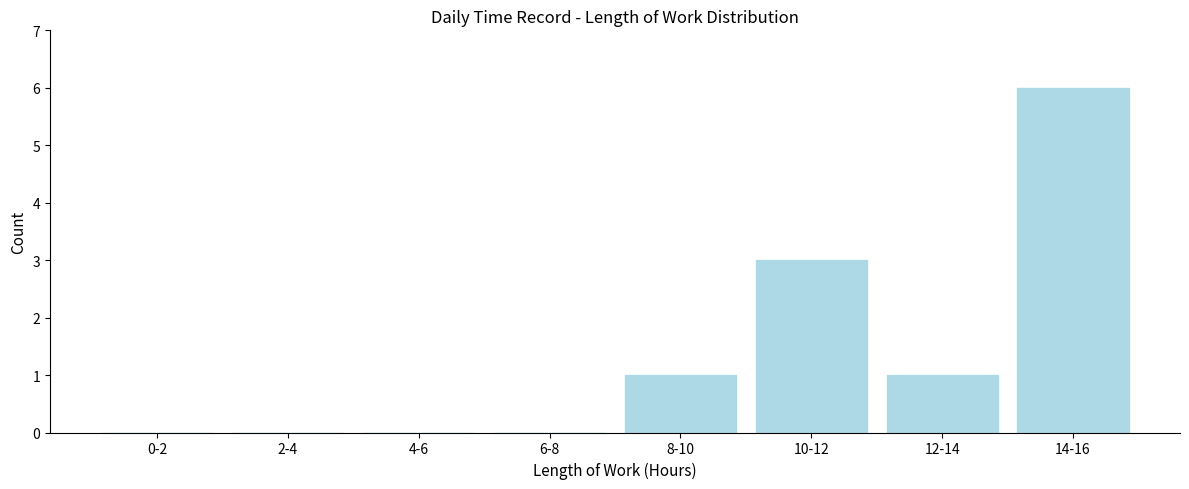

Reading left to right, what are all the values shown in this chart?

0-2=0	2-4=0	4-6=0	6-8=0	8-10=1	10-12=3	12-14=1	14-16=6